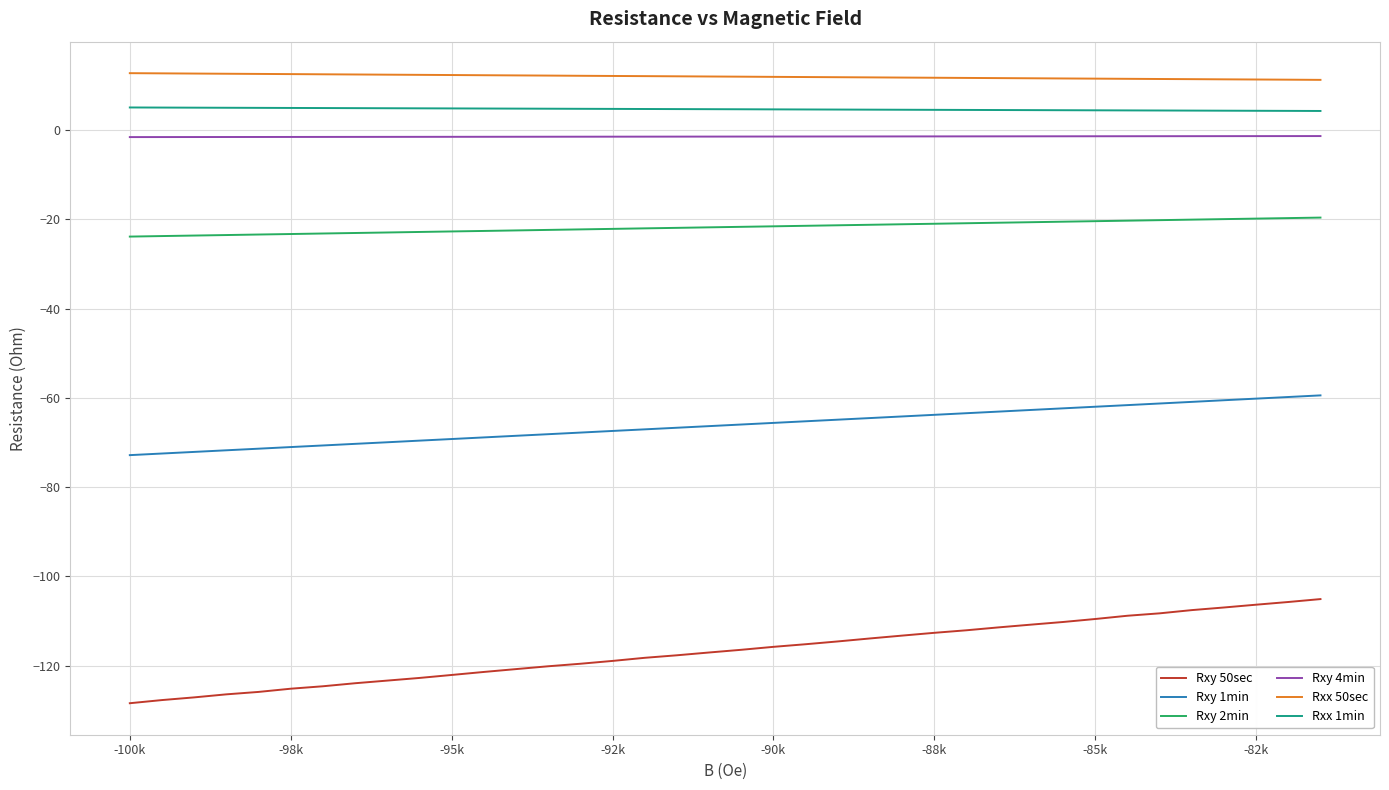

What are all the series names shown in the legend?

Rxy 50sec, Rxy 1min, Rxy 2min, Rxy 4min, Rxx 50sec, Rxx 1min